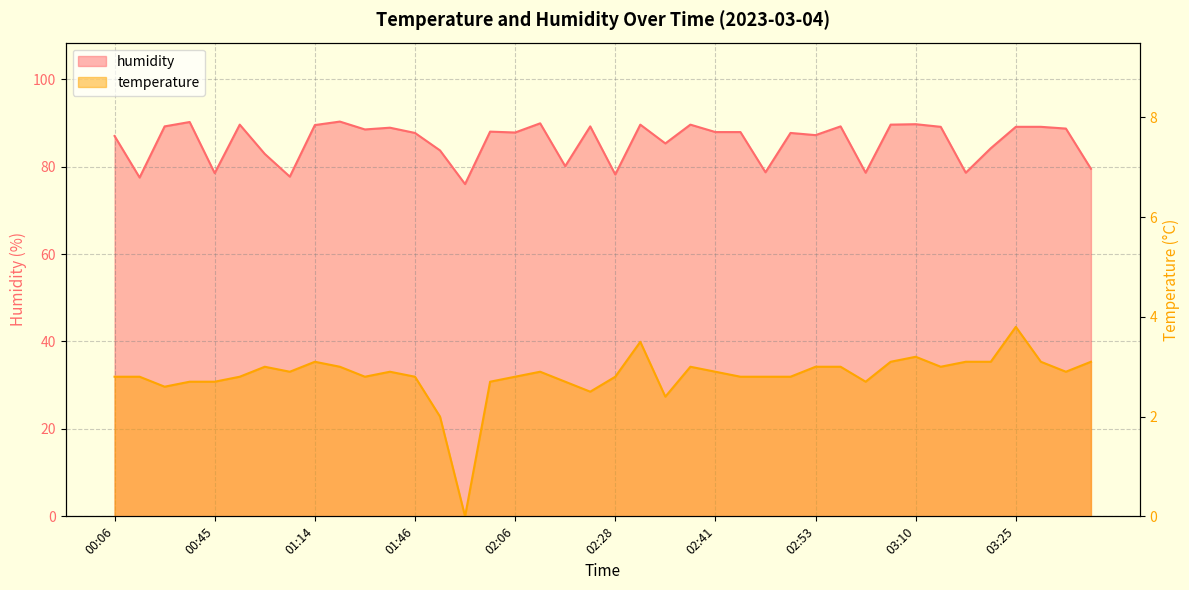

How many values in the temperature series are below 2?

1